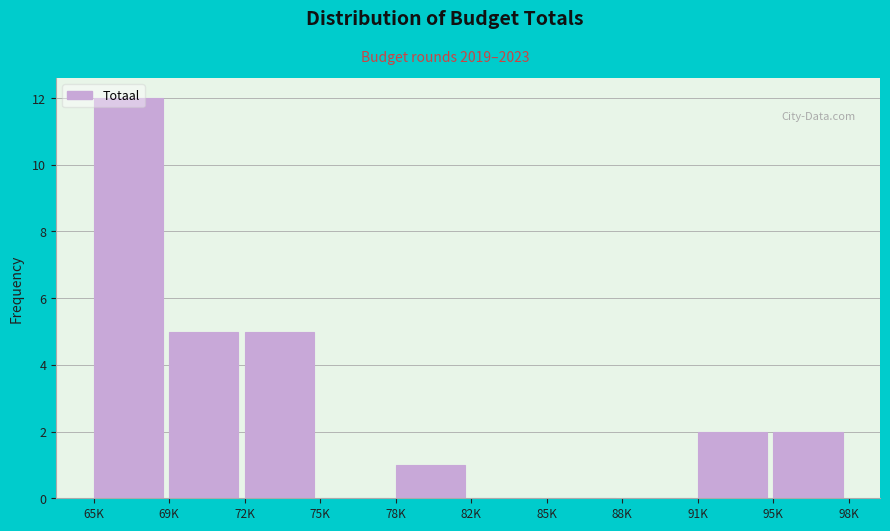

Is it true that the value at 82K is 5?

False